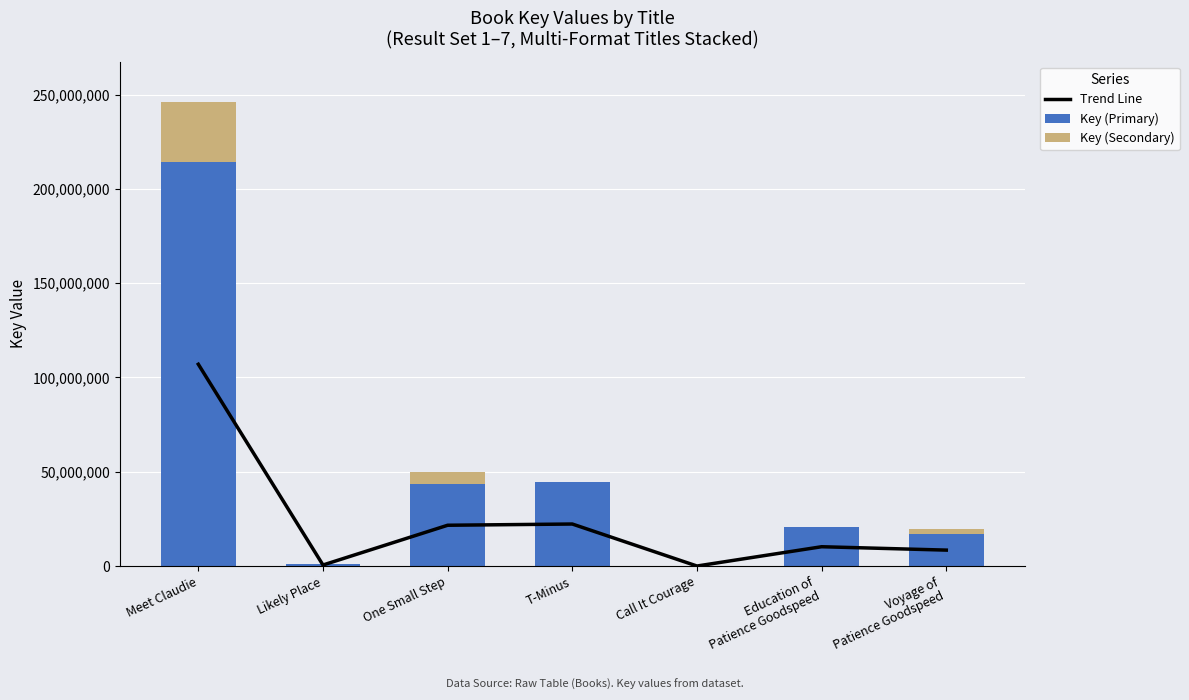

What is the label of the 3rd bar from the right?

Call It Courage